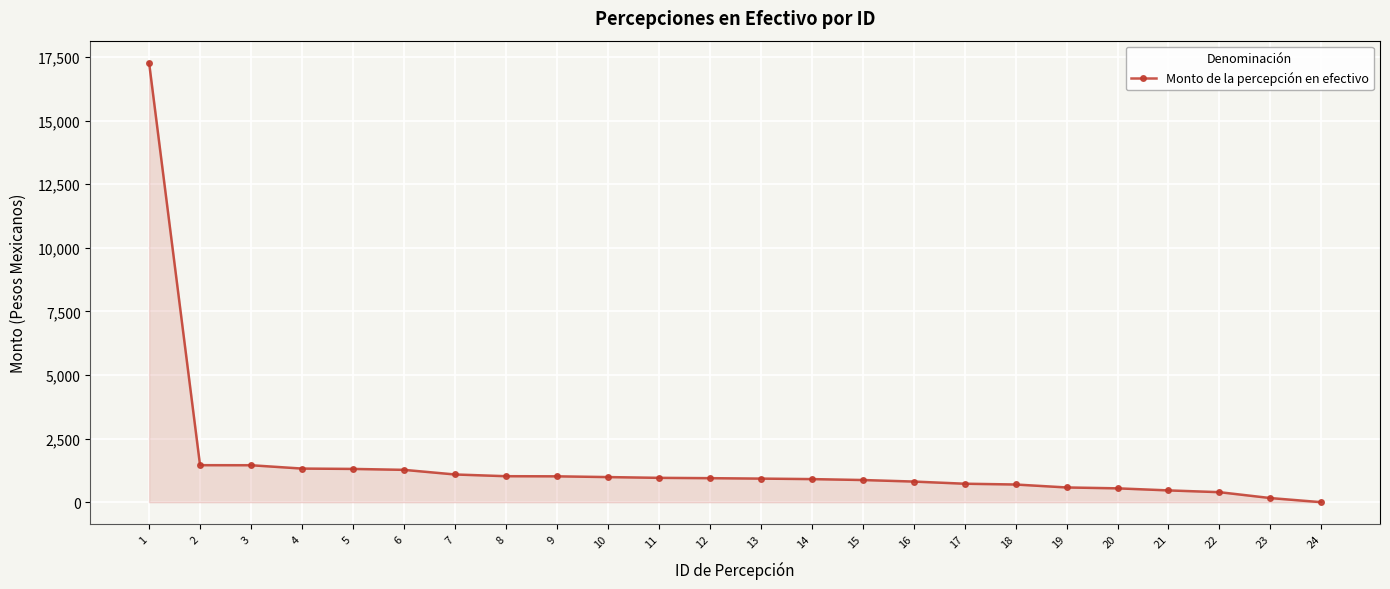

Read the value at 13.

928.0